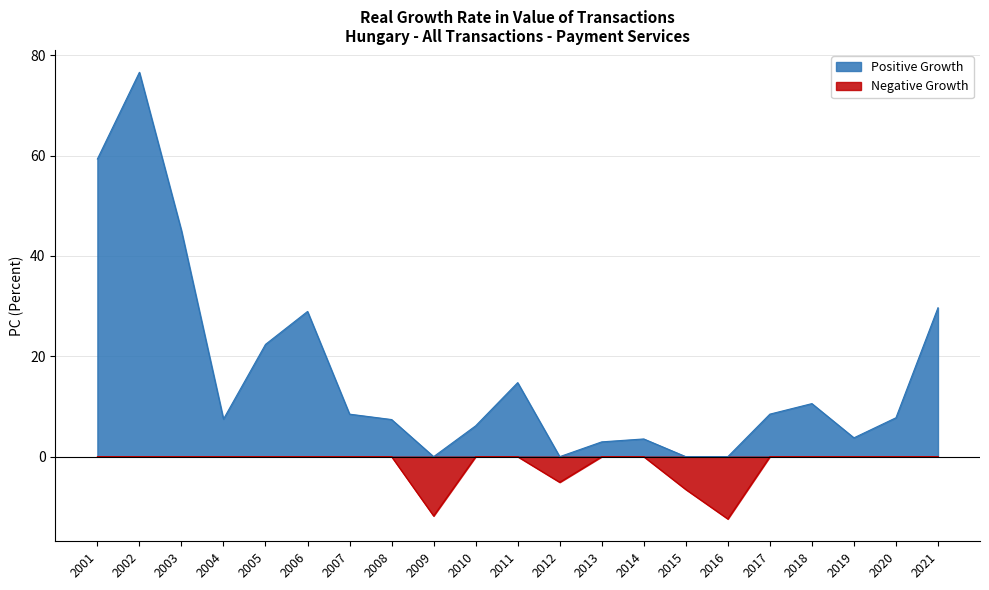

At how many categories does at least one series exceed 14?

7